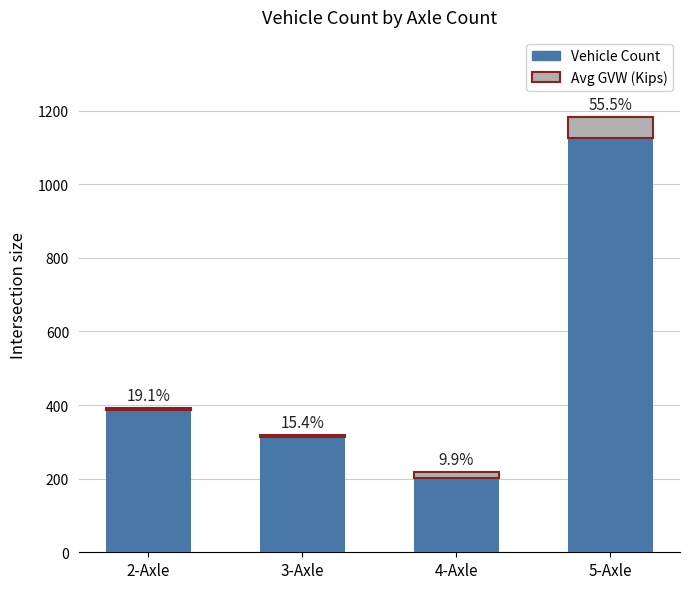

Where does the Avg GVW (Kips) series first go above 17?

4-Axle